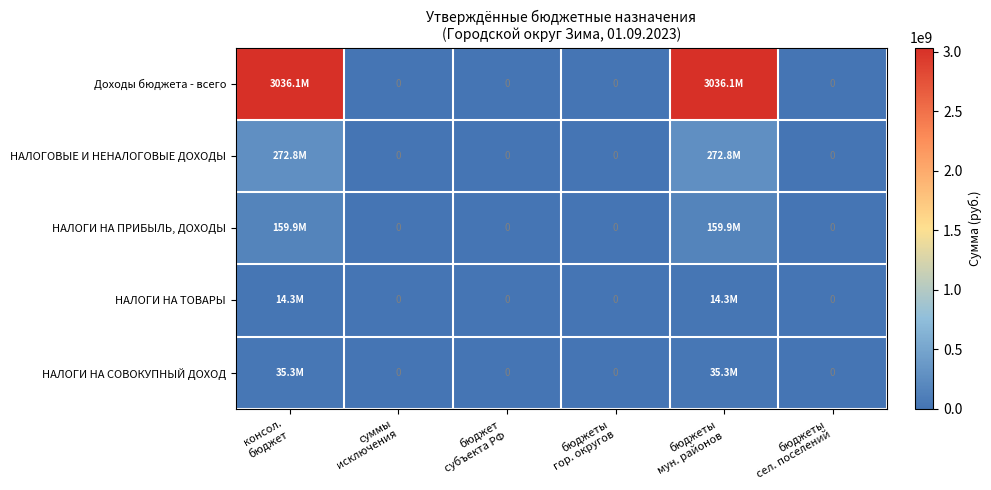

The value of НАЛОГИ НА ТОВАРЫ at бюджеты сел. поселений is 0.0. True or false?

True